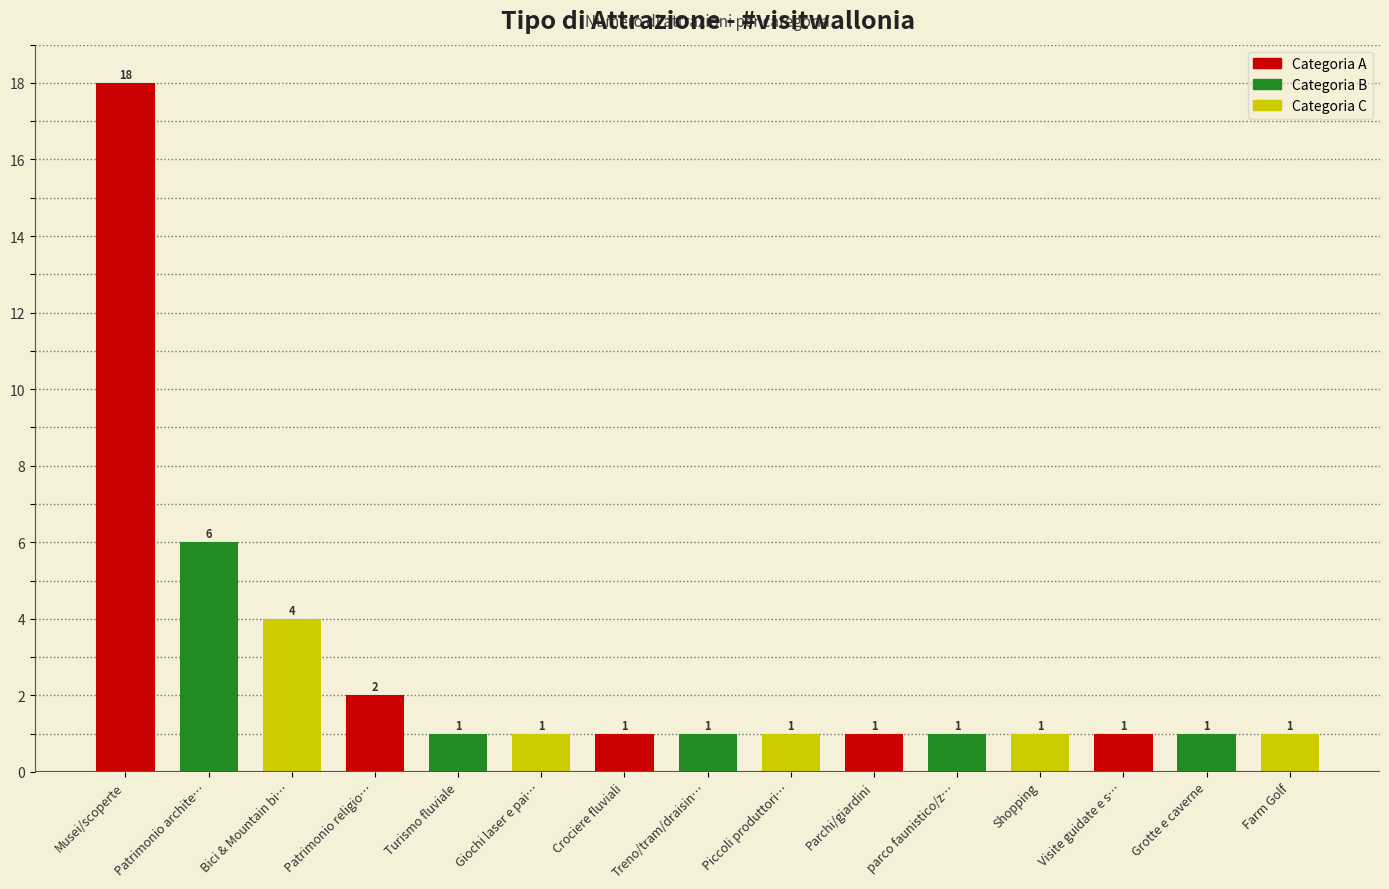

What is the label of the 7th bar from the right?

Piccoli produttori…